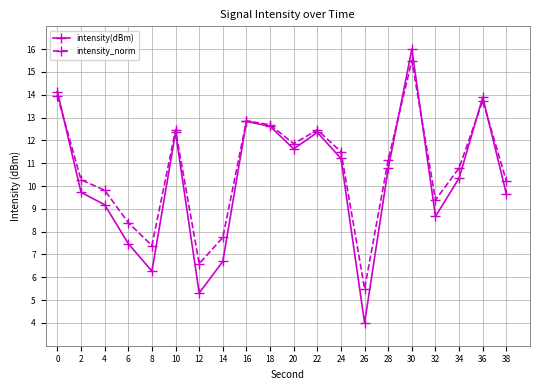

What is the difference between the maximum and minimum values in the intensity_norm series?

10.0